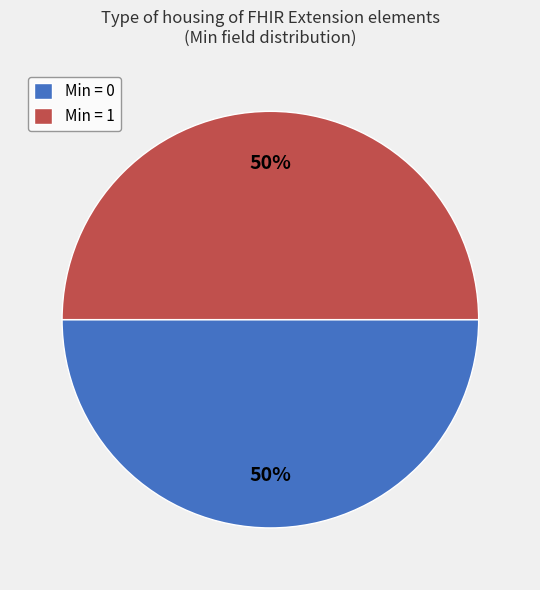

True or false: Min = 0 accounts for 50% of the total.

True